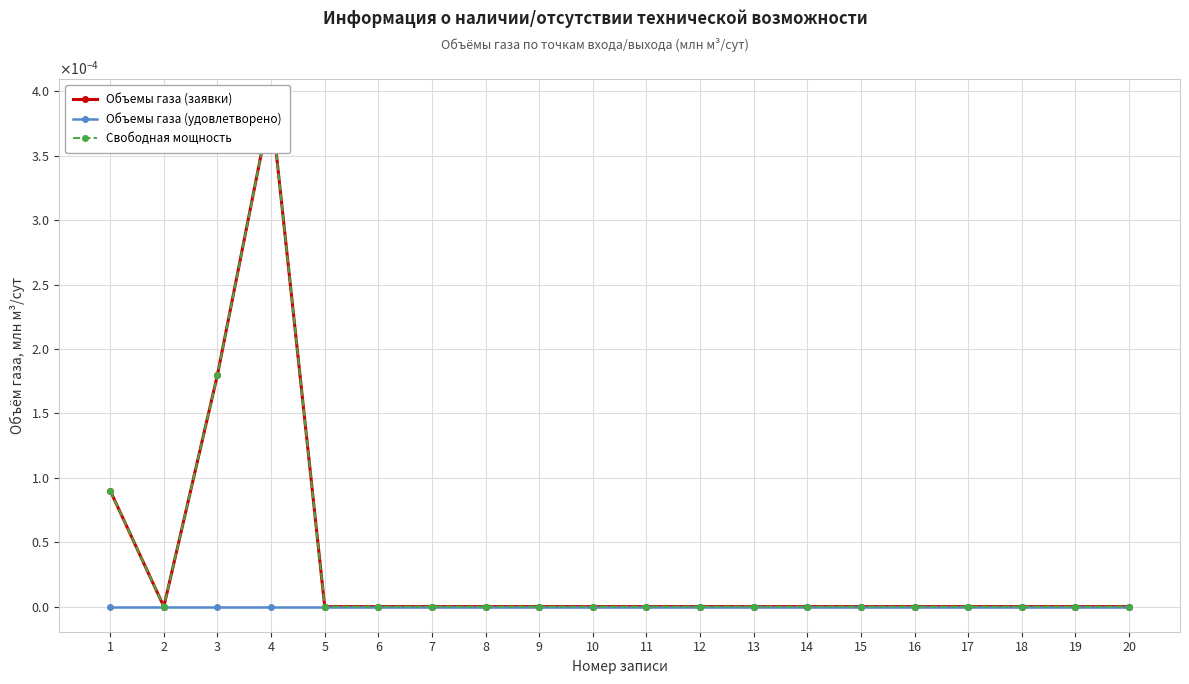

True or false: Свободная мощность and Объемы газа (заявки) intersect in this chart.

False